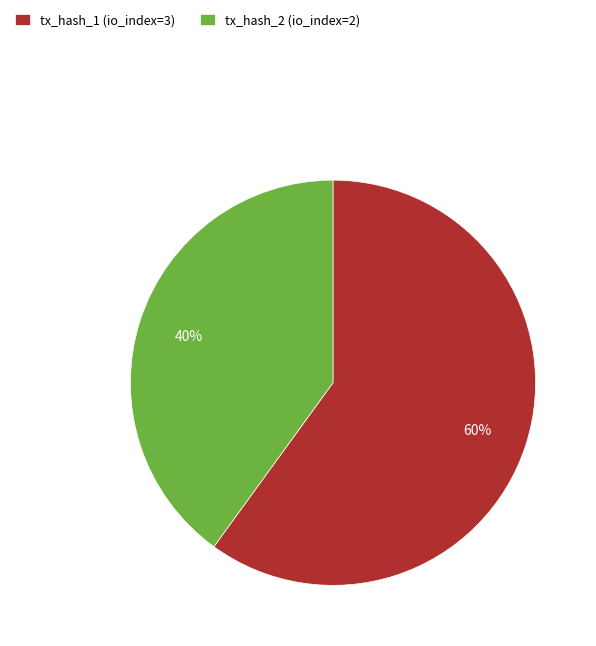

How many segments does this pie chart have?

2